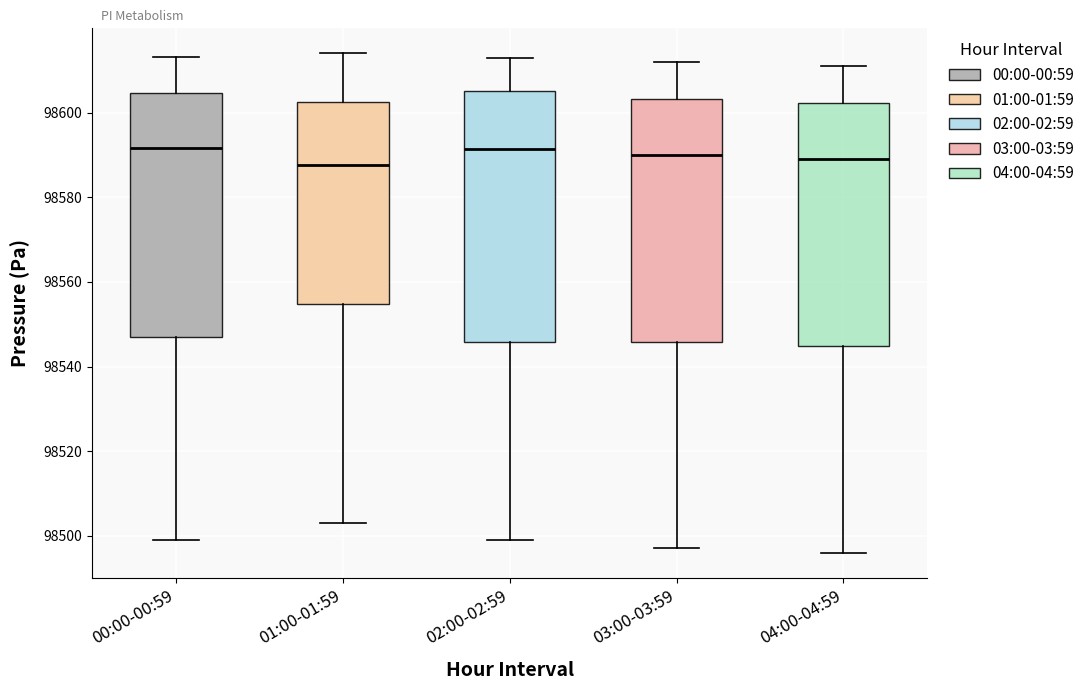

Reading left to right, read every box against the y-axis: the position of its median line, the range the box covers, and the ends of its whiskers. The values are not printed on the chart, so give them approximately, as read against the axis.

00:00-00:59: median 98592, box 98546 to 98604, whiskers 98498 to 98614
01:00-01:59: median 98588, box 98554 to 98602, whiskers 98504 to 98614
02:00-02:59: median 98592, box 98546 to 98606, whiskers 98500 to 98614
03:00-03:59: median 98590, box 98546 to 98604, whiskers 98498 to 98612
04:00-04:59: median 98590, box 98544 to 98602, whiskers 98496 to 98612